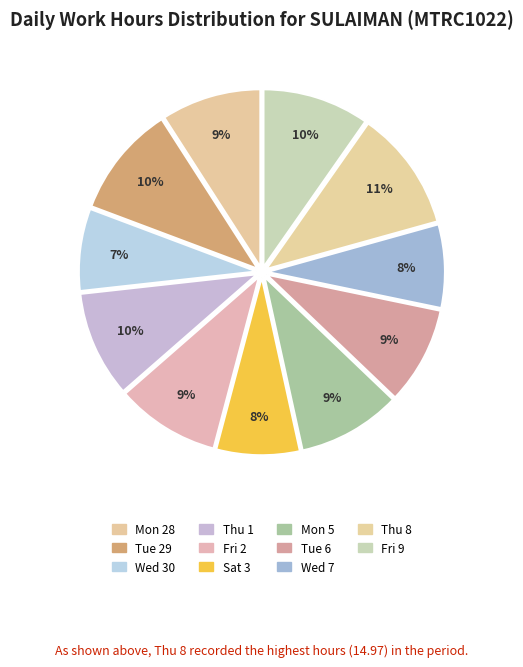

Is there any slice that represents more than half of the pie?

No